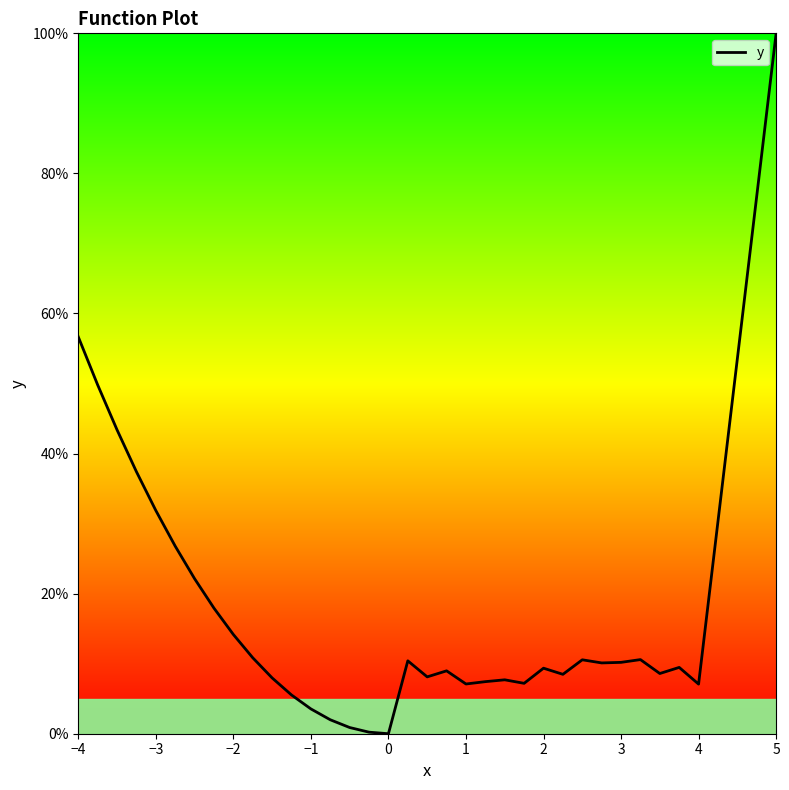

What is the maximum value shown in the chart?

100.0